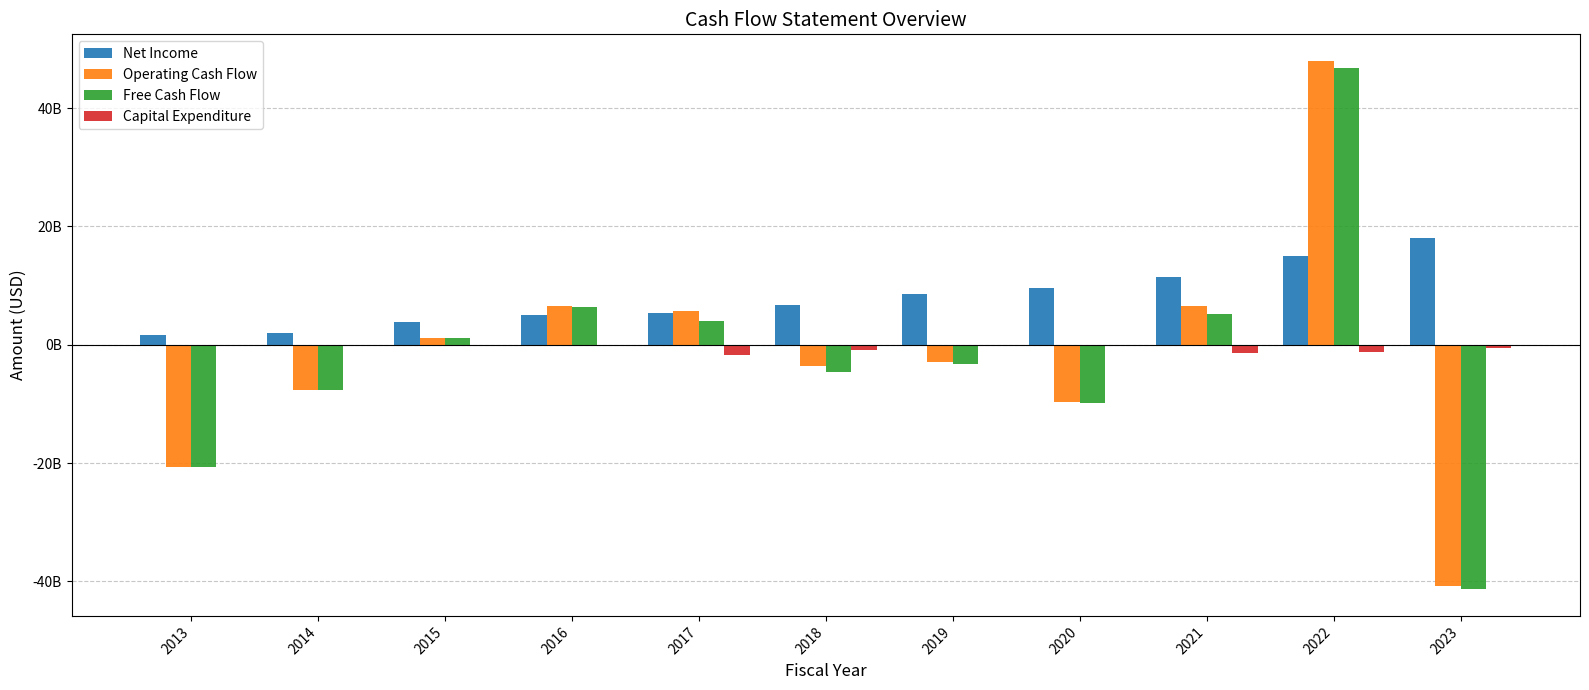

Are the bars grouped side by side (vs. stacked)?

Yes